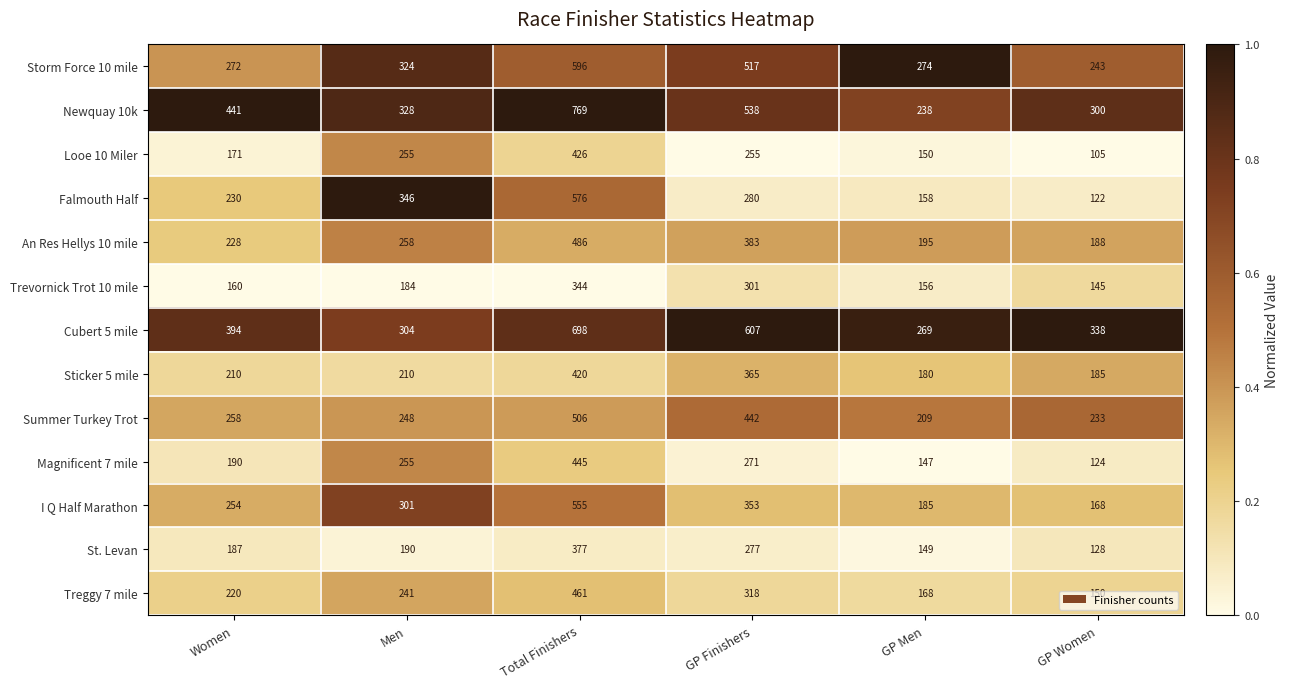

At GP Women, list the series in order from smallest to largest.

Looe 10 Miler, Falmouth Half, Magnificent 7 mile, St. Levan, Trevornick Trot 10 mile, Treggy 7 mile, I Q Half Marathon, Sticker 5 mile, An Res Hellys 10 mile, Summer Turkey Trot, Storm Force 10 mile, Newquay 10k, Cubert 5 mile